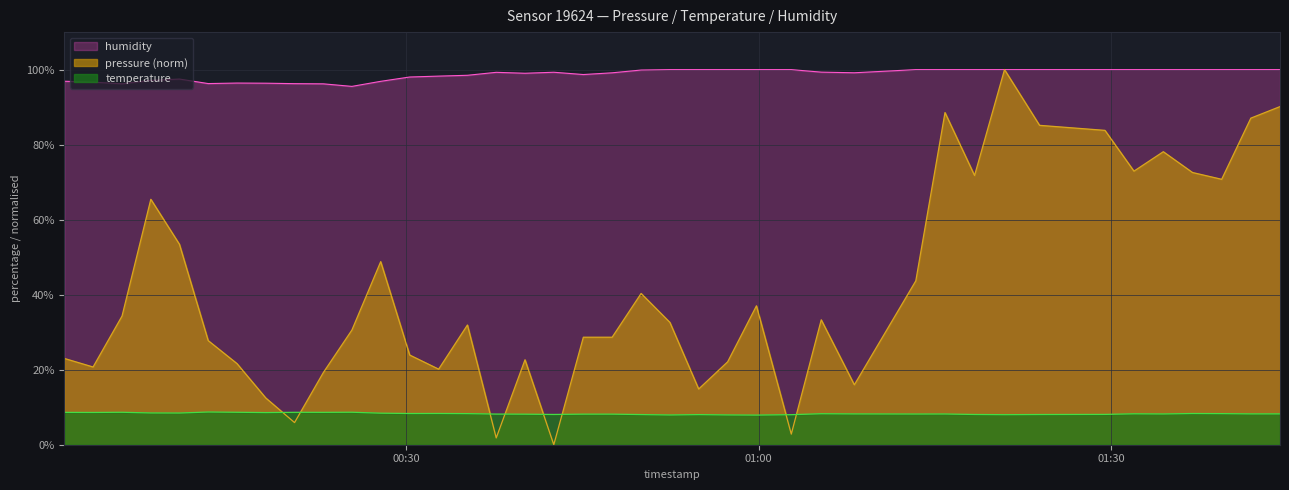

At which category is the sum across all series the highest?

2023-05-02T01:20:56